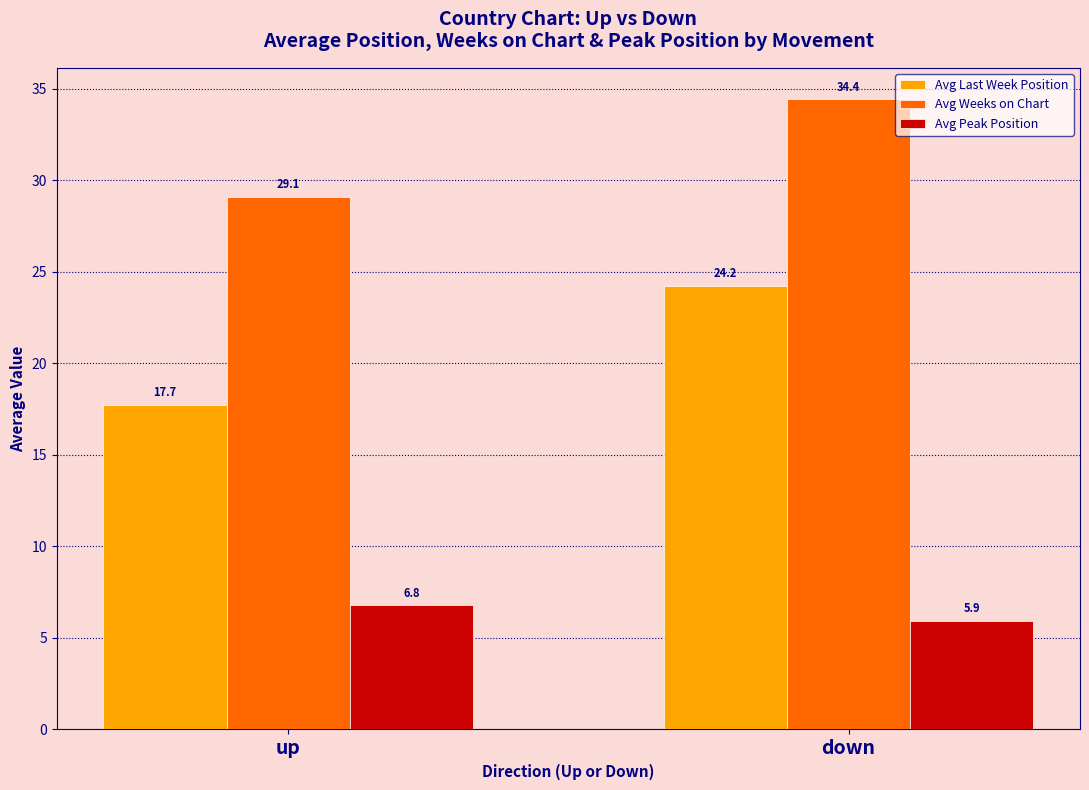

How many bars are there in total?

6